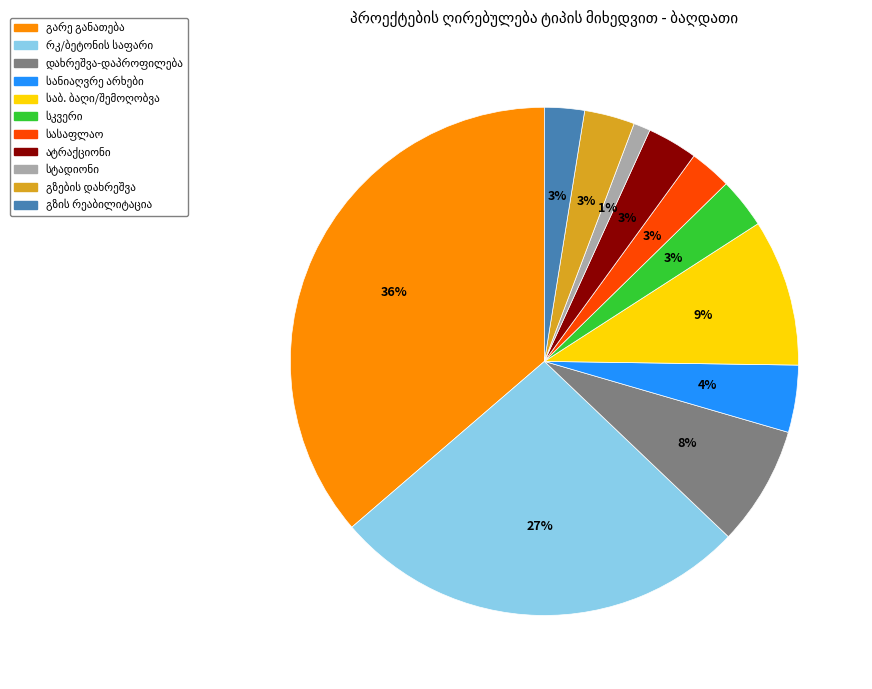

To the nearest percent, what is the difference between the largest and smallest slice percentages?

35%